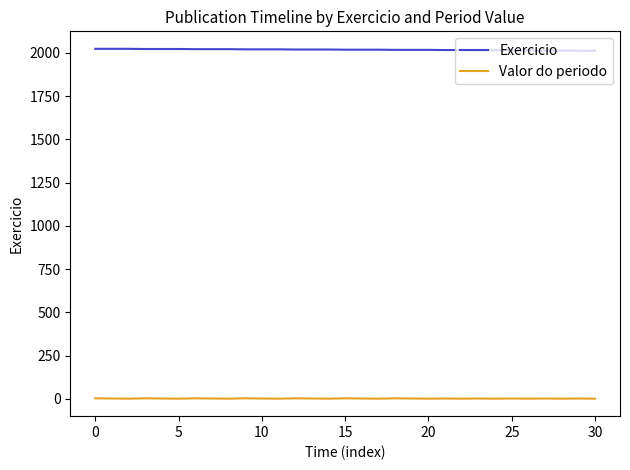

True or false: Valor do periodo and Exercicio intersect in this chart.

False